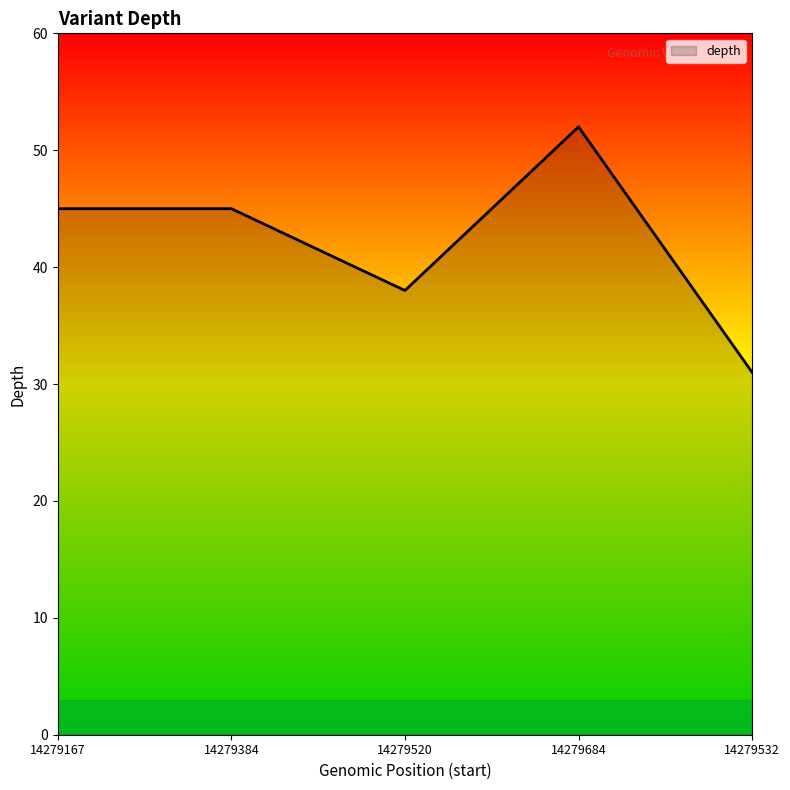

Count the values in the range 38 to 45.

3